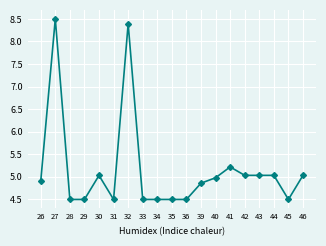

What is the maximum value shown in the chart?

8.5